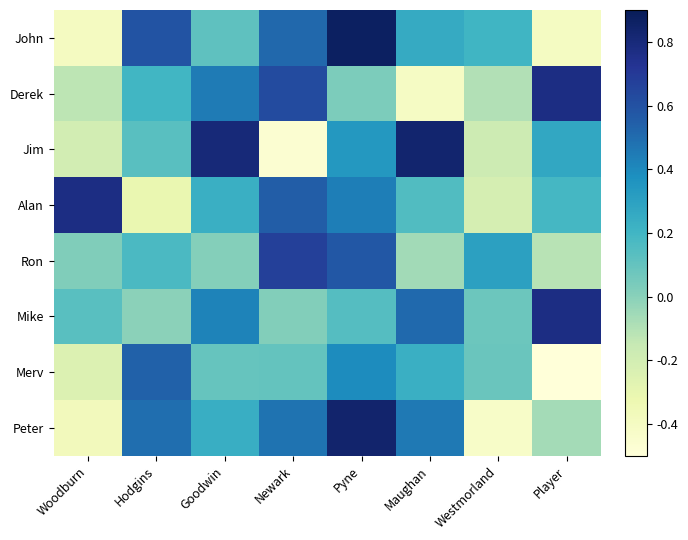

How many series are shown in this chart?

8